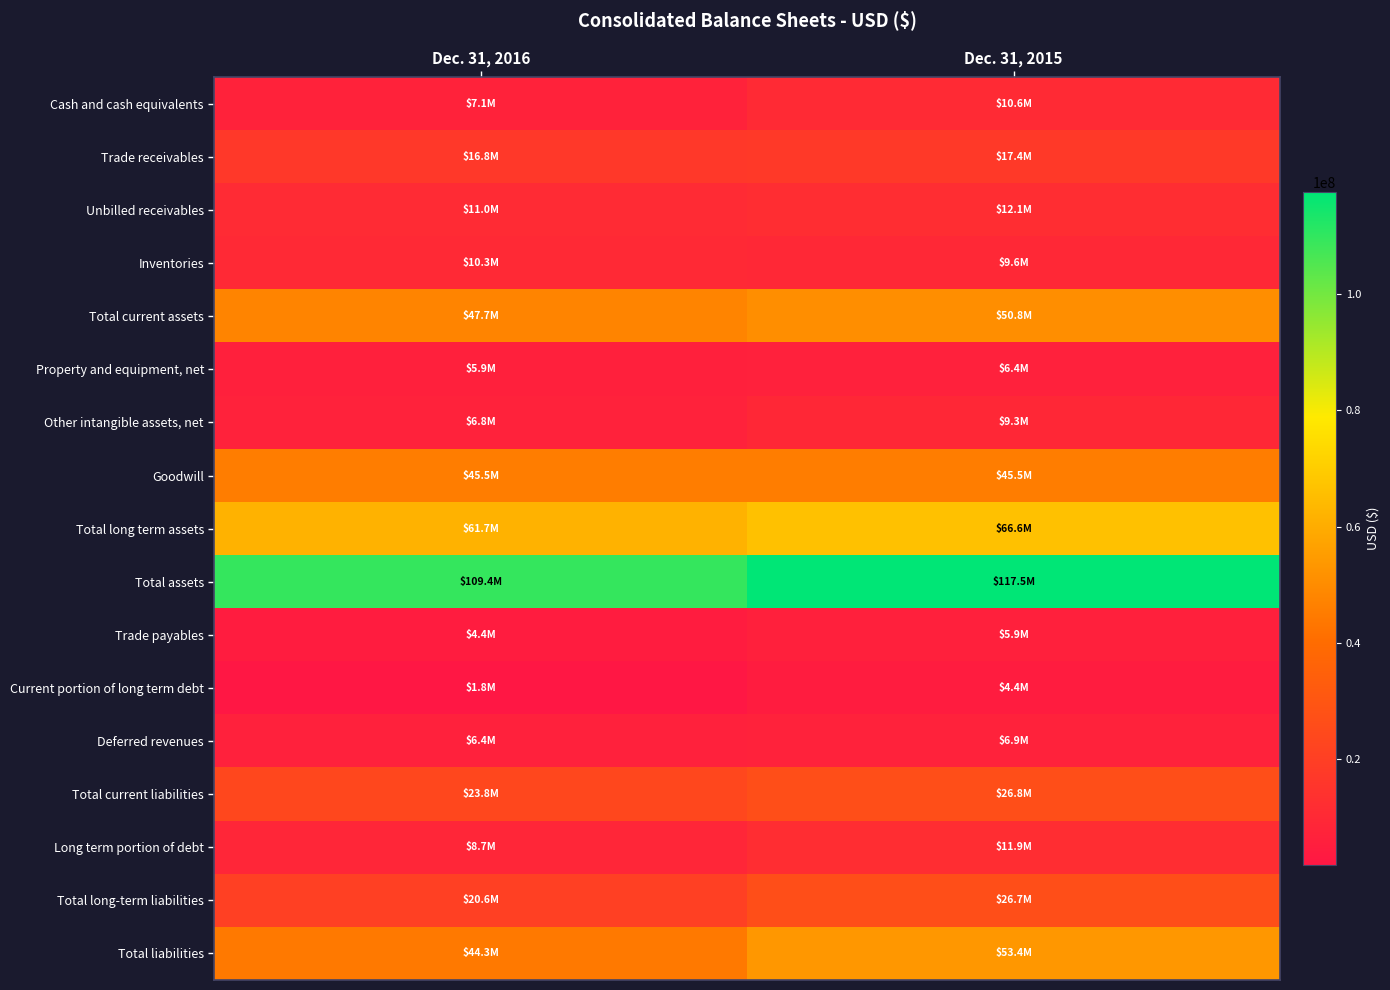

What is the spread (max minus min) of values at Dec. 31, 2015?

113130578